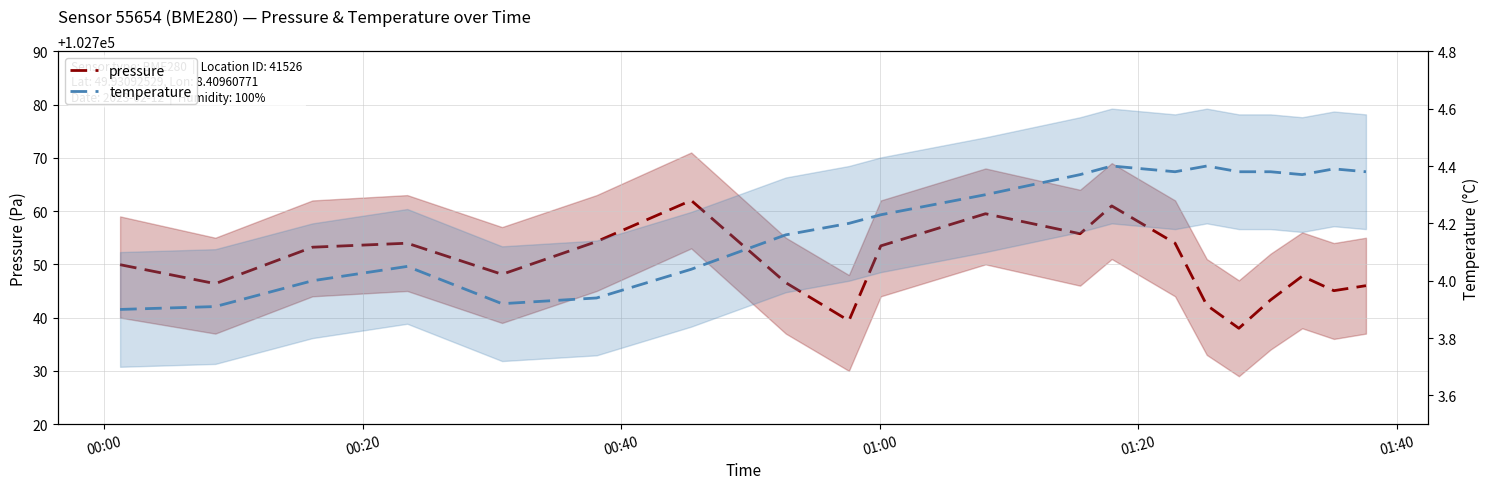

At how many categories does at least one series exceed 70768?

20